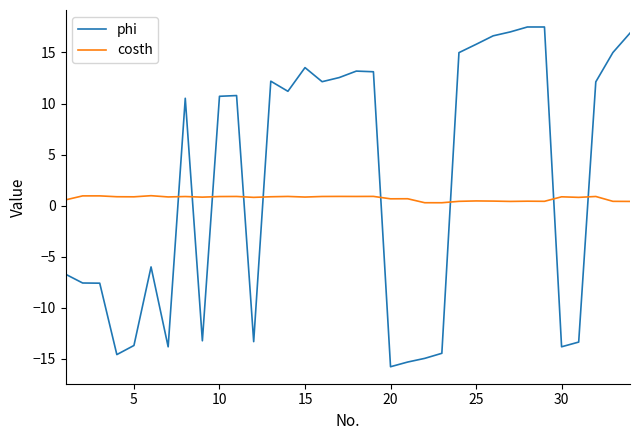

How many intersections are there between costh and phi?

9